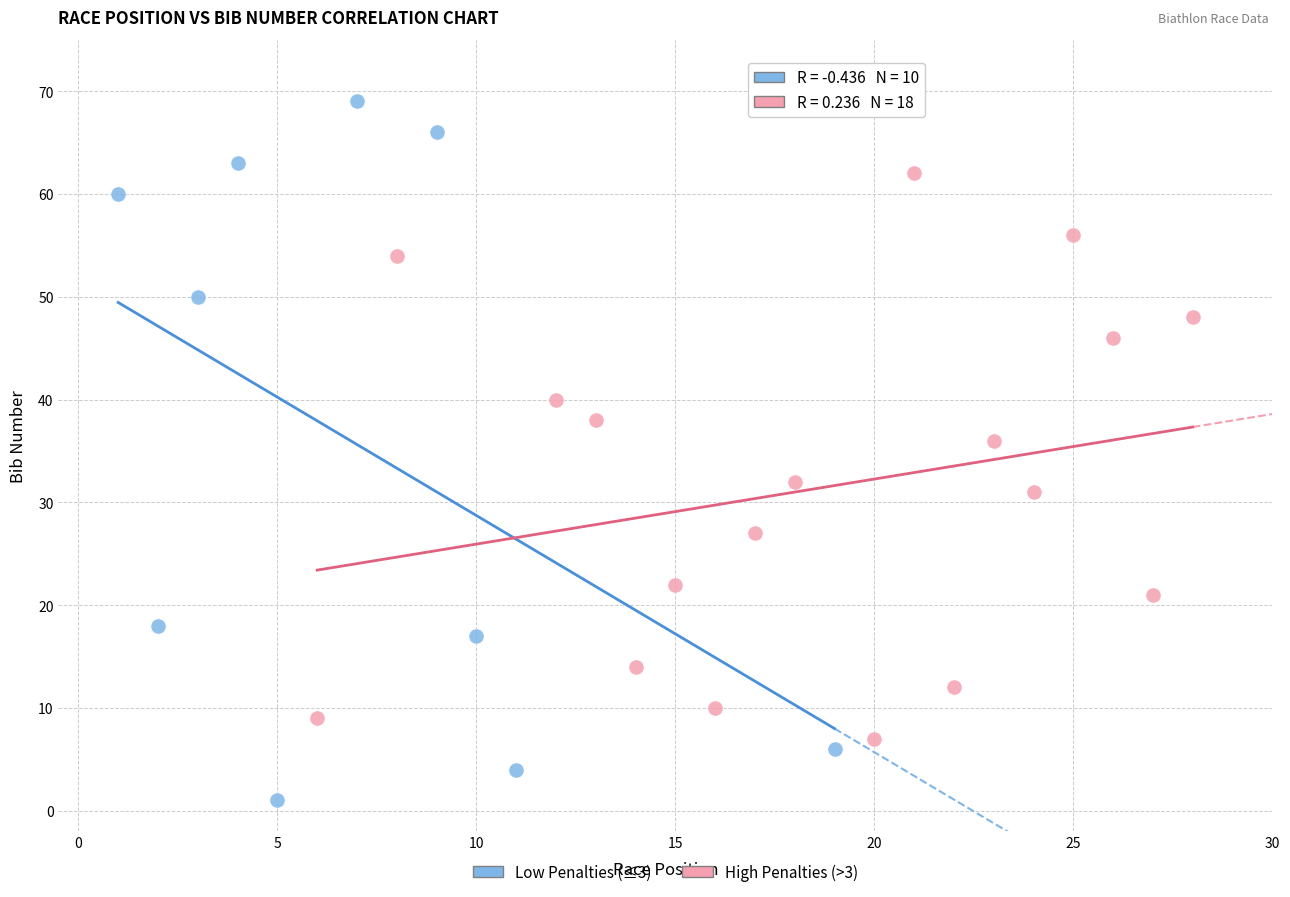

Which series contains the highest Y value?

Low Penalties (≤3)